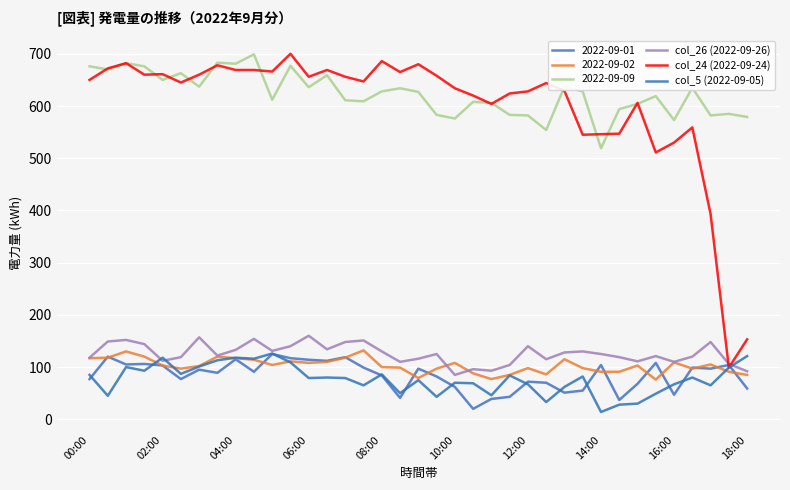

How many lines are shown in the chart?

6